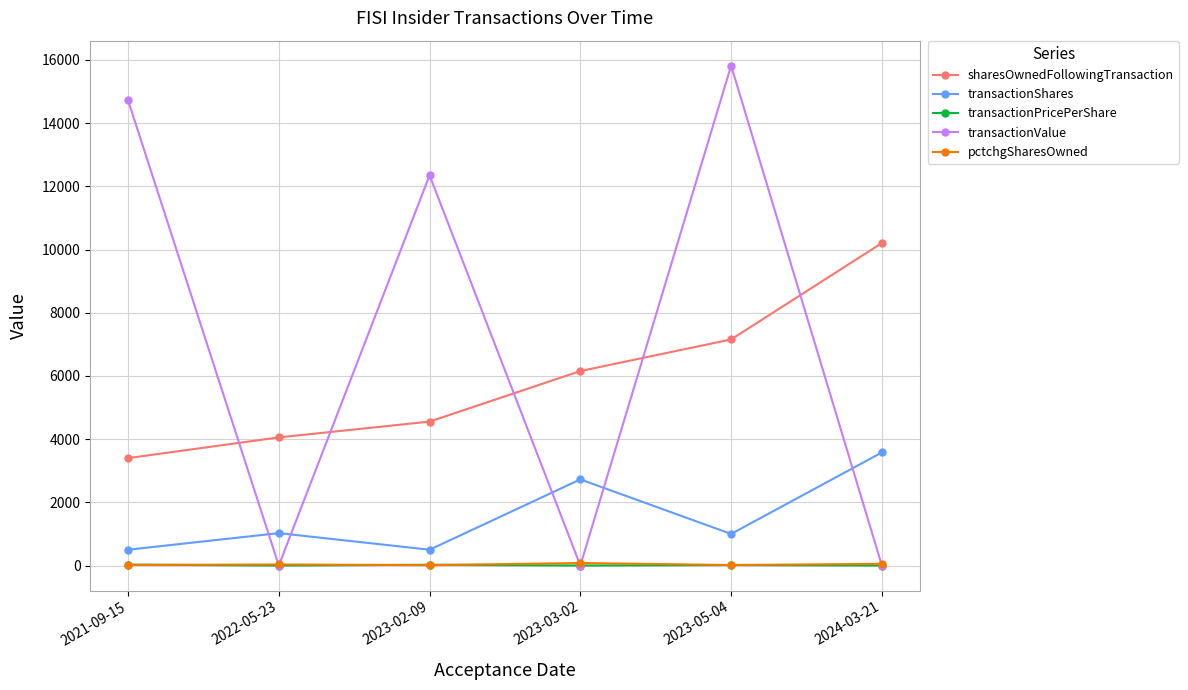

At which category does transactionShares reach its first local valley?

2023-02-09